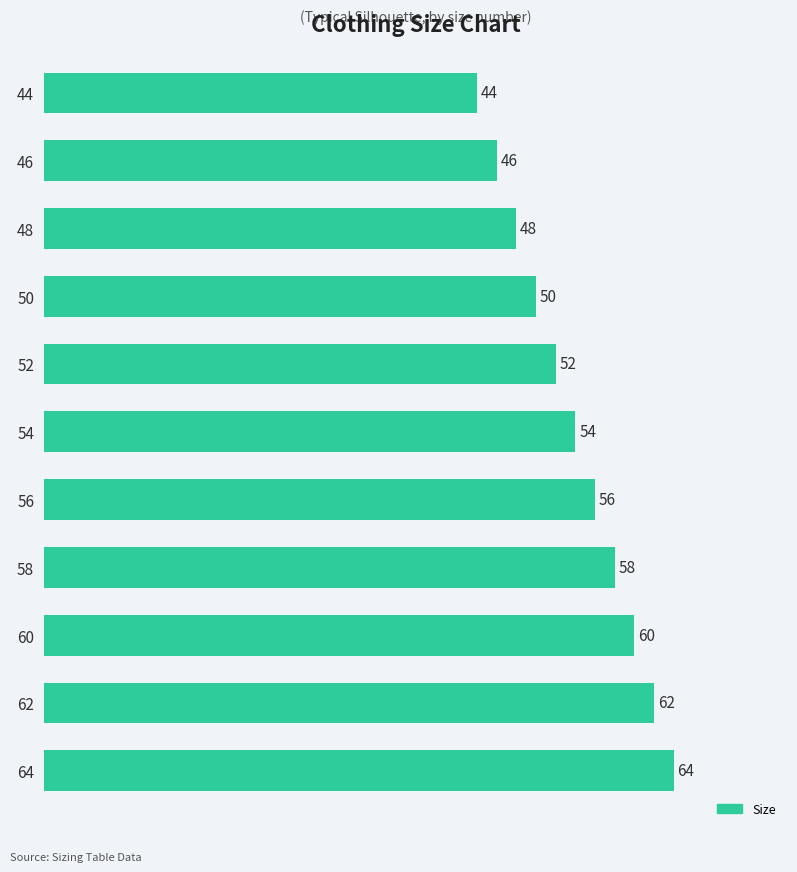

At which label is the value closest to 54?

54